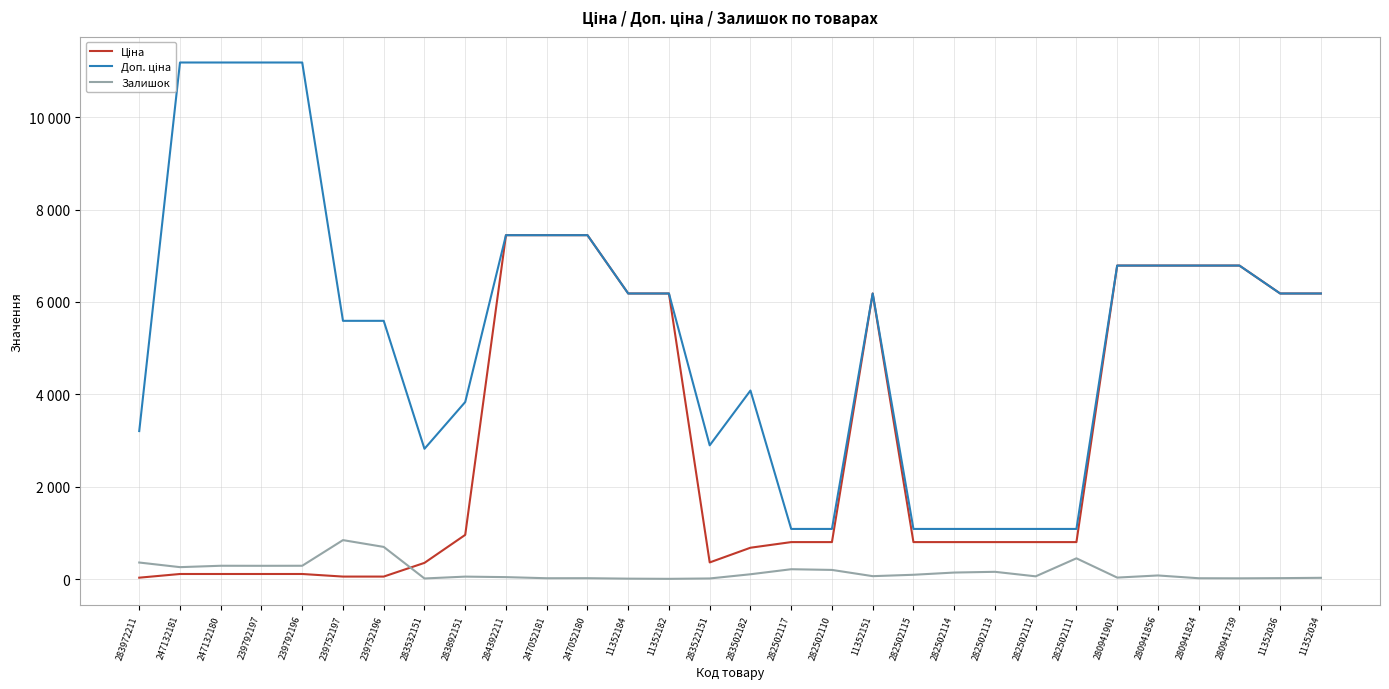

Reading left to right, what are all the values shown in this chart?

Ціна: 283972211=32.0	247132181=111.8	247132180=111.8	239792197=111.8	239792196=111.8	239752197=55.9	239752196=55.9	283532151=352.6	283892151=958.4	284392211=7444.6	247052181=7444.6	247052180=7444.6	11352184=6182.6	11352182=6182.6	283522151=362.1	283502182=680.4	282502117=802.1	282502110=802.1	11352151=6182.6	282502115=802.1	282502114=802.1	282502113=802.1	282502112=802.1	282502111=802.1	280941901=6787.1	280941856=6787.1	280941824=6787.1	280941739=6787.1	11352036=6182.6	11352034=6182.6
Доп. ціна: 283972211=3205.0	247132181=11182.0	247132180=11182.0	239792197=11182.0	239792196=11182.0	239752197=5591.0	239752196=5591.0	283532151=2821.2	283892151=3833.8	284392211=7444.6	247052181=7444.6	247052180=7444.6	11352184=6182.6	11352182=6182.6	283522151=2896.6	283502182=4082.3	282502117=1087.0	282502110=1087.0	11352151=6182.6	282502115=1087.0	282502114=1087.0	282502113=1087.0	282502112=1087.0	282502111=1087.0	280941901=6787.1	280941856=6787.1	280941824=6787.1	280941739=6787.1	11352036=6182.6	11352034=6182.6
Залишок: 283972211=360.0	247132181=260.0	247132180=290.0	239792197=289.0	239792196=290.0	239752197=845.0	239752196=698.0	283532151=15.0	283892151=55.0	284392211=44.0	247052181=20.0	247052180=21.0	11352184=11.0	11352182=7.0	283522151=15.0	283502182=106.0	282502117=215.0	282502110=200.0	11352151=65.0	282502115=95.0	282502114=143.0	282502113=159.0	282502112=61.0	282502111=451.0	280941901=34.0	280941856=80.0	280941824=20.0	280941739=18.0	11352036=22.0	11352034=29.0